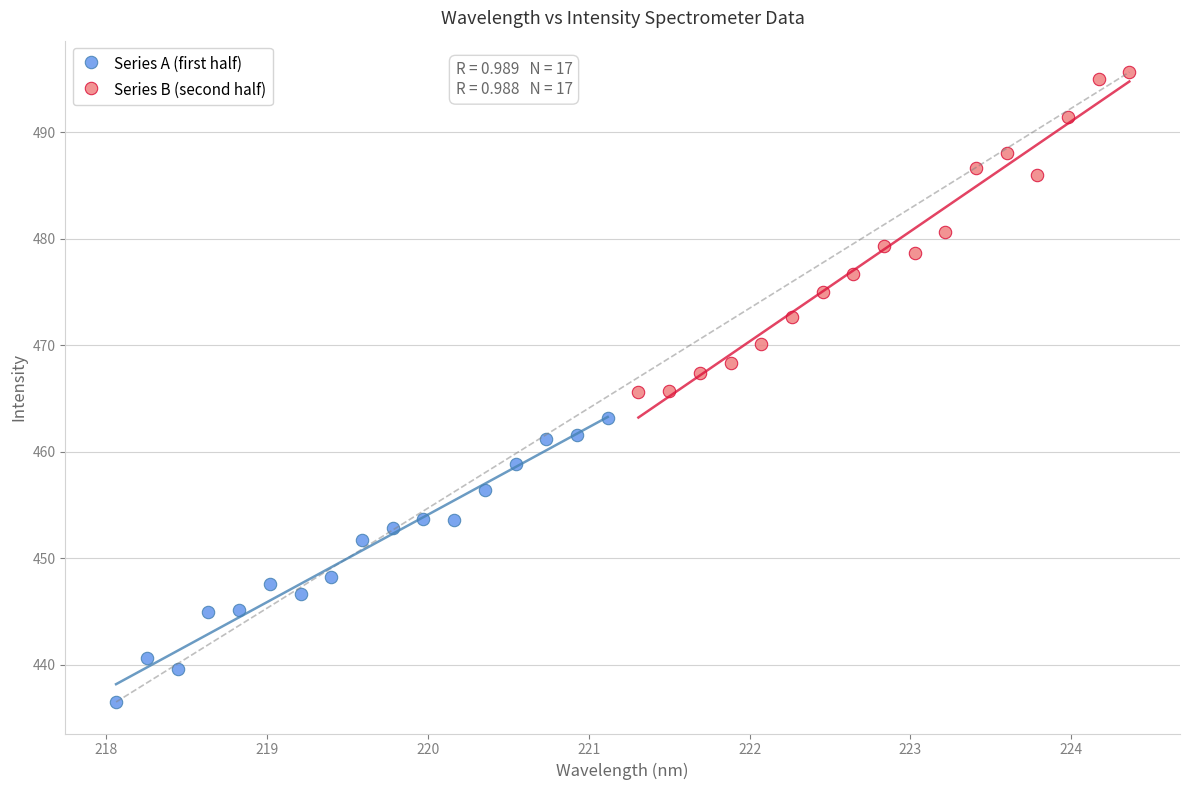

Which series contains the highest Y value?

Series B (second half)